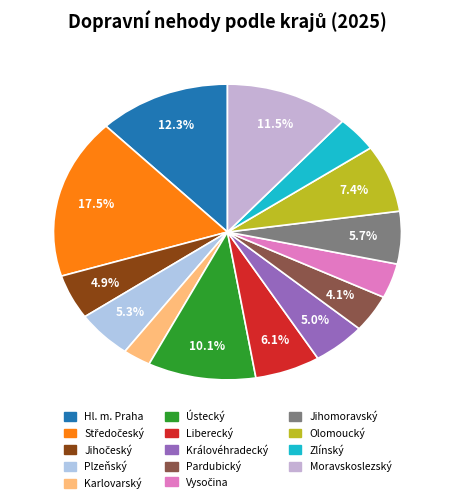

True or false: Ústecký accounts for 10% of the total.

True